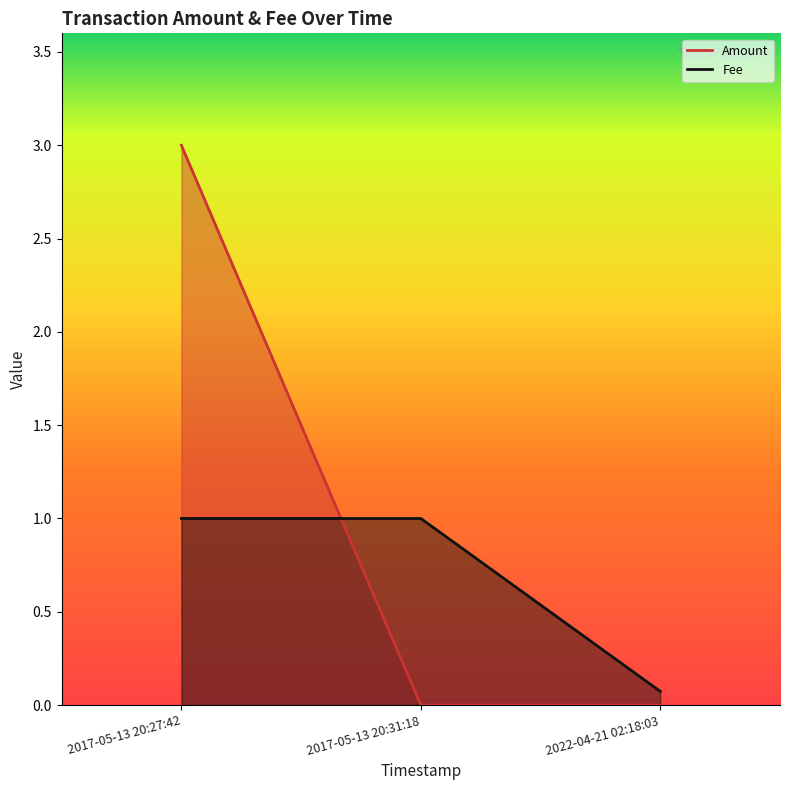

Which has a higher value, 2017-05-13 20:31:18 or 2017-05-13 20:27:42?

2017-05-13 20:31:18